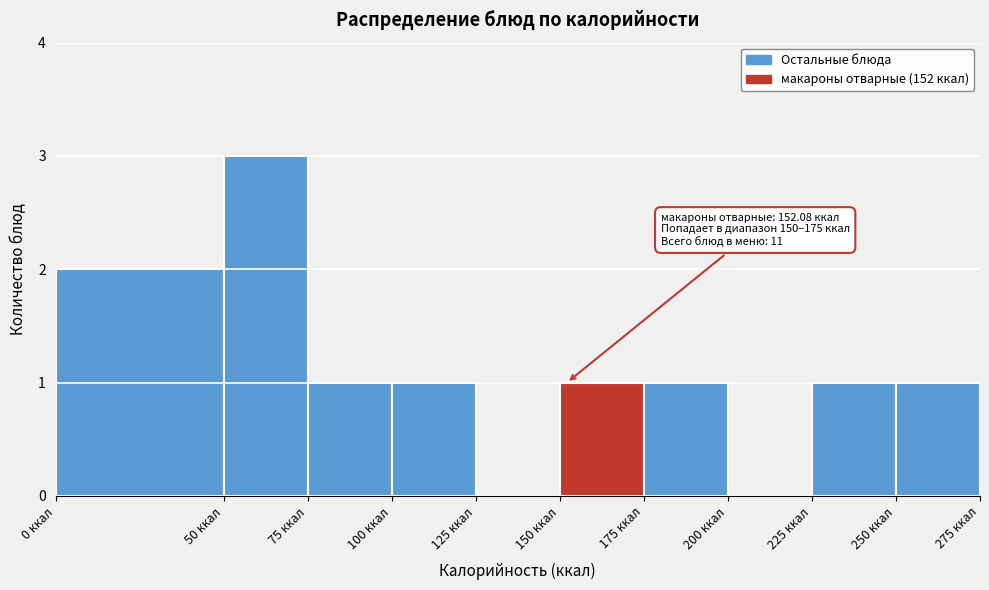

Which range on the x-axis has the tallest bar?

50 to 75